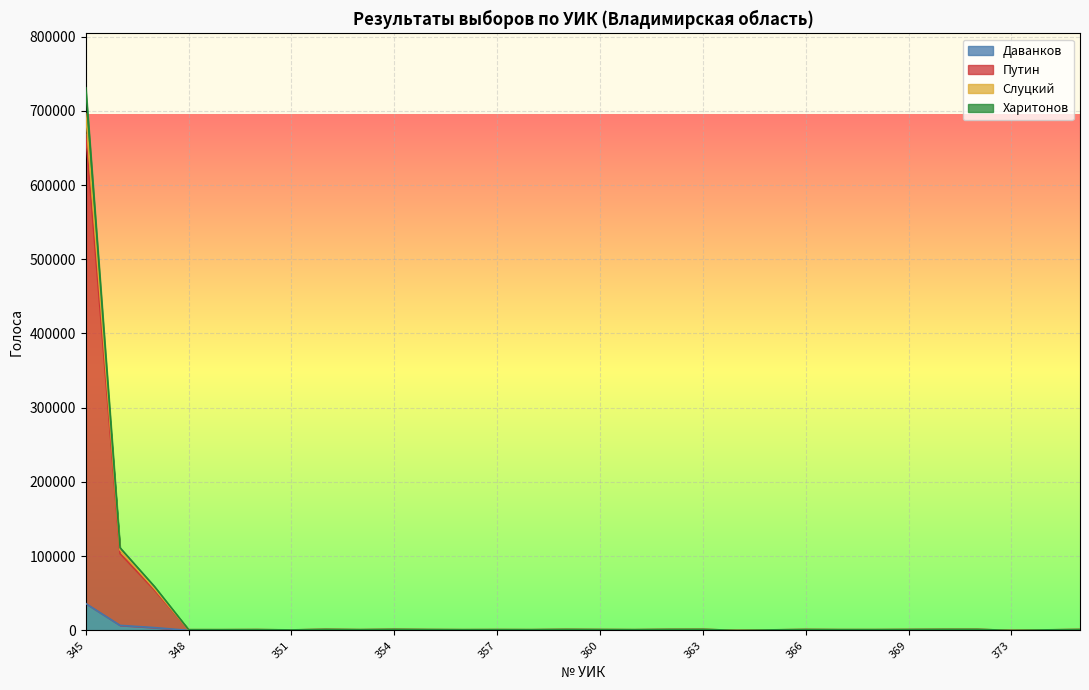

Count the number of categories in the chart.

30